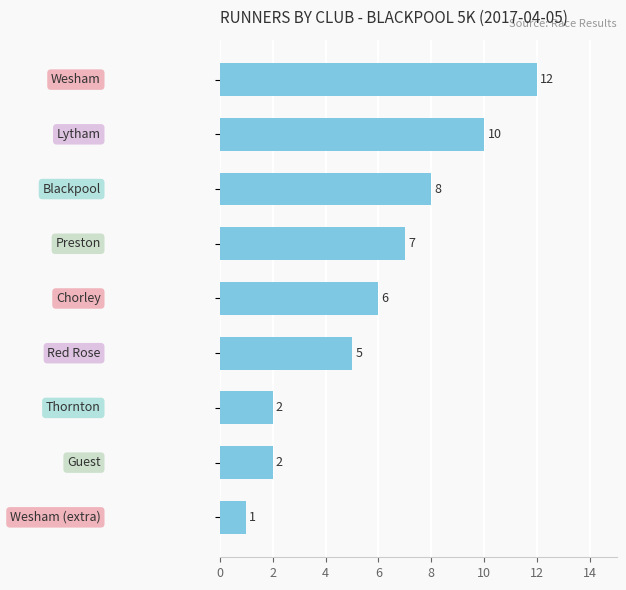

Reading top to bottom, what are all the values shown in this chart?

12	10	8	7	6	5	2	2	1